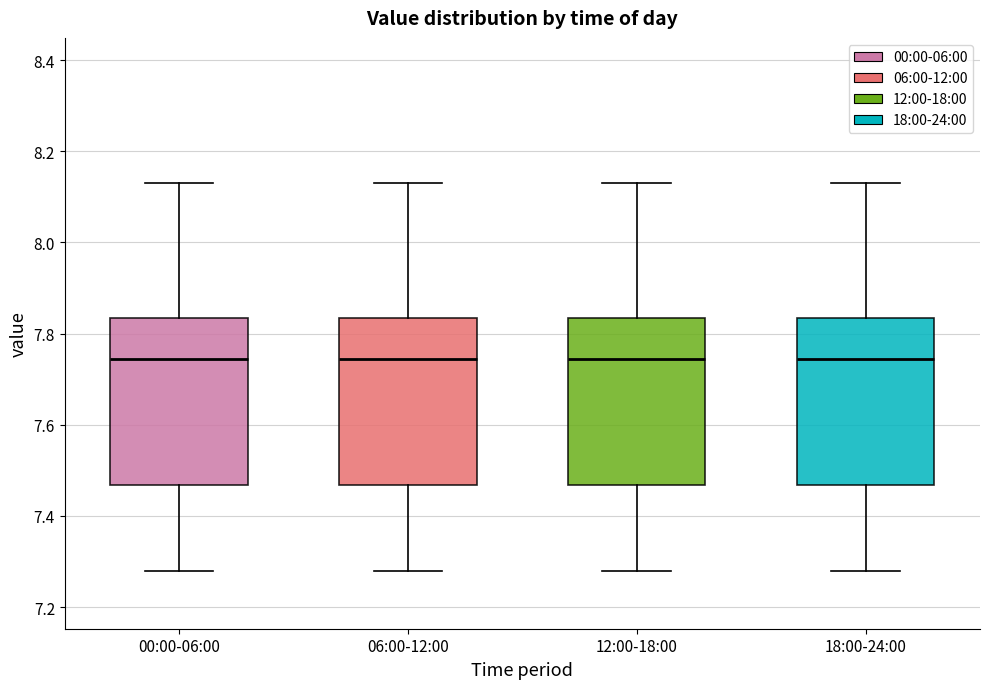

Reading left to right, read every box against the y-axis: the position of its median line, the range the box covers, and the ends of its whiskers. The values are not printed on the chart, so give them approximately, as read against the axis.

00:00-06:00: median 7.74, box 7.46 to 7.84, whiskers 7.28 to 8.14
06:00-12:00: median 7.74, box 7.46 to 7.84, whiskers 7.28 to 8.14
12:00-18:00: median 7.74, box 7.46 to 7.84, whiskers 7.28 to 8.14
18:00-24:00: median 7.74, box 7.46 to 7.84, whiskers 7.28 to 8.14